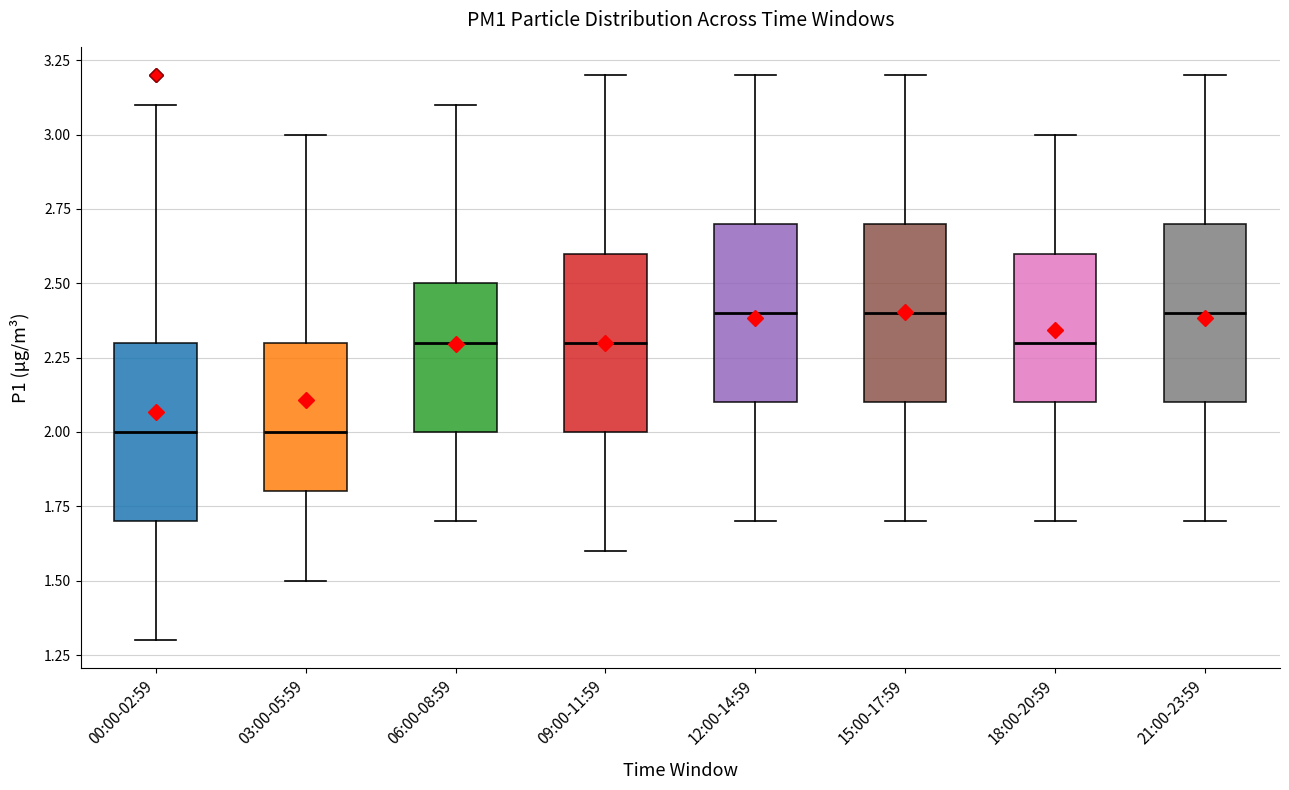

Where is the upper edge of the box for 15:00-17:59 on the y-axis? The values are not printed on the chart, so give them approximately, as read against the axis.

2.7